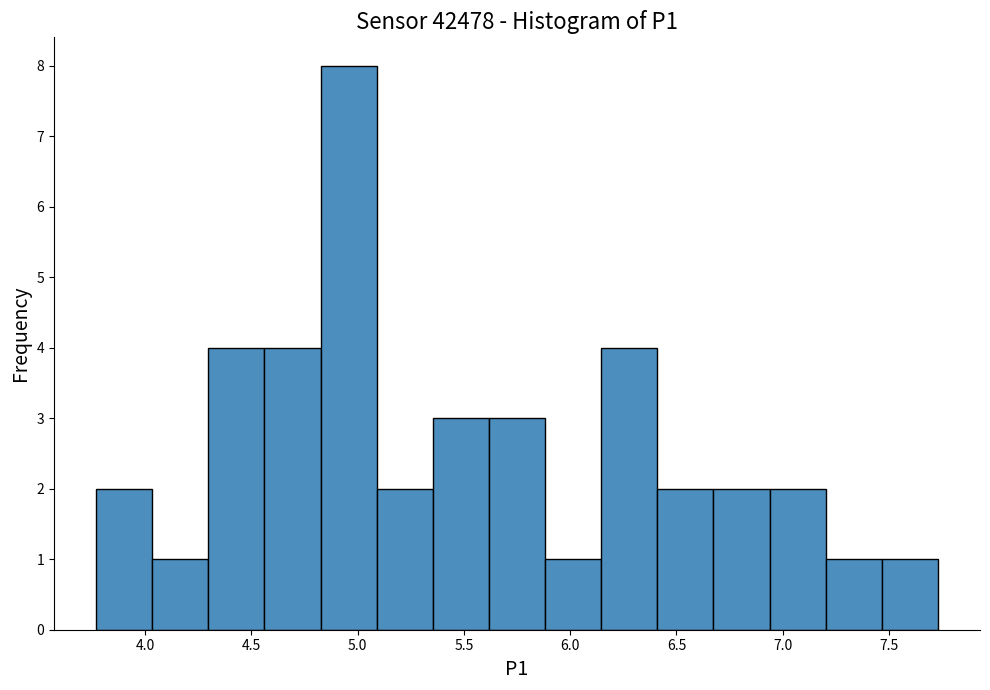

How tall is the bar that spans 5.10 to 5.35 on the x-axis? Neither the bar edges nor the heights are printed on the chart, so give them approximately, as read against the axes.

2